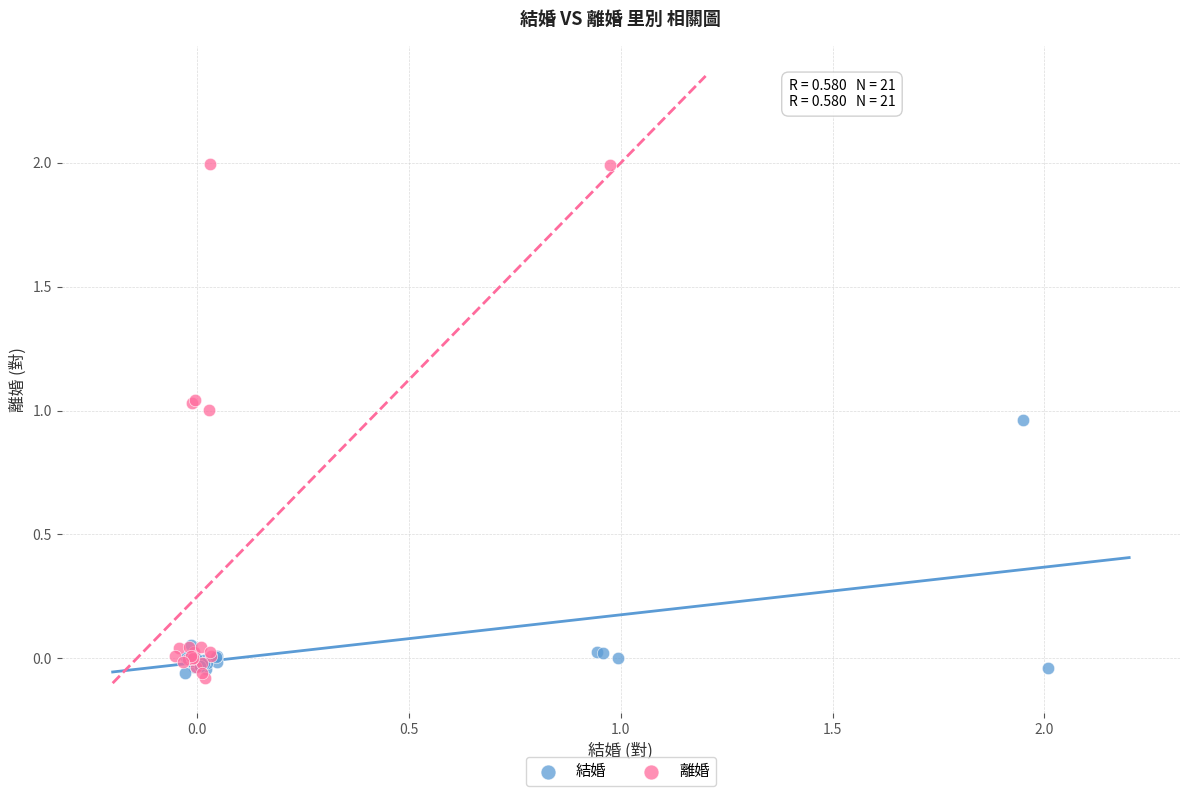

Which series contains the highest Y value?

離婚